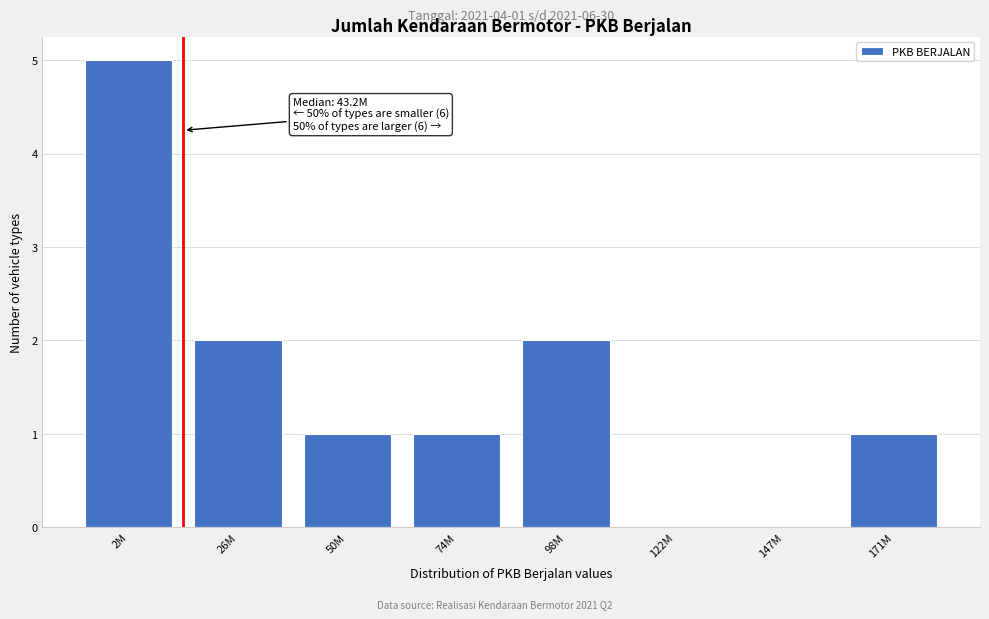

Reading right to left, what are all the values shown in this chart?

171M=1	147M=0	122M=0	98M=2	74M=1	50M=1	26M=2	2M=5